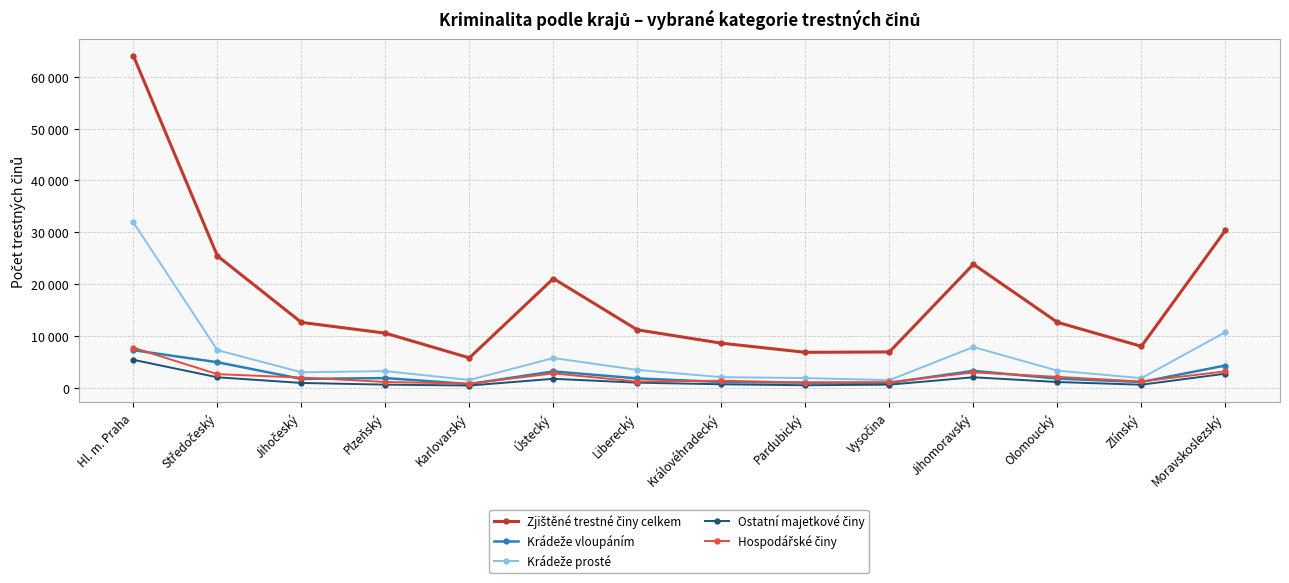

Is the value of Ostatní majetkové činy at Hl. m. Praha greater than the value of Hospodářské činy at Královéhradecký?

Yes